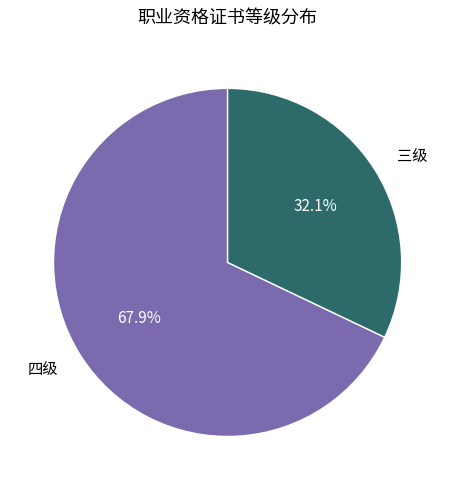

To the nearest percent, what is the difference between the 四级 and 三级 slice percentages?

36%